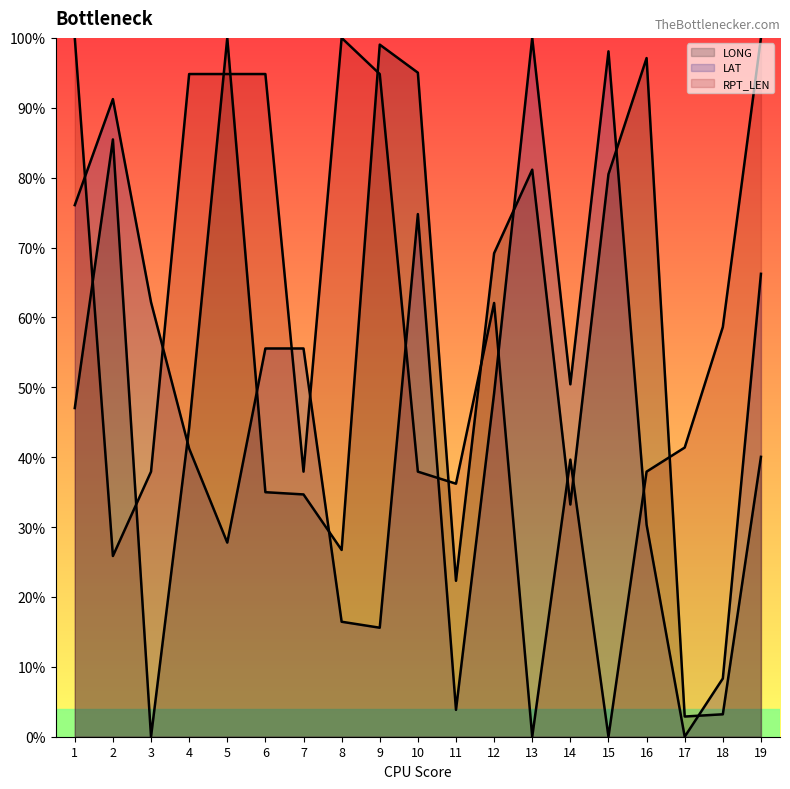

Reading left to right, extract all data points from this chart.

LONG: 1=47.0	2=85.5	3=0.0	4=44.2	5=100.0	6=35.0	7=34.7	8=26.7	9=99.0	10=95.0	11=22.3	12=69.2	13=81.1	14=33.2	15=80.5	16=97.1	17=2.9	18=3.2	19=40.0
LAT: 1=76.1	2=91.2	3=62.2	4=41.2	5=27.8	6=55.6	7=55.6	8=16.5	9=15.6	10=74.8	11=3.8	12=49.1	13=100.0	14=50.4	15=98.1	16=30.3	17=0.0	18=8.3	19=66.2
RPT_LEN: 1=100.0	2=25.9	3=37.9	4=94.8	5=94.8	6=94.8	7=37.9	8=100.0	9=94.8	10=37.9	11=36.2	12=62.1	13=0.0	14=39.7	15=0.0	16=37.9	17=41.4	18=58.6	19=100.0